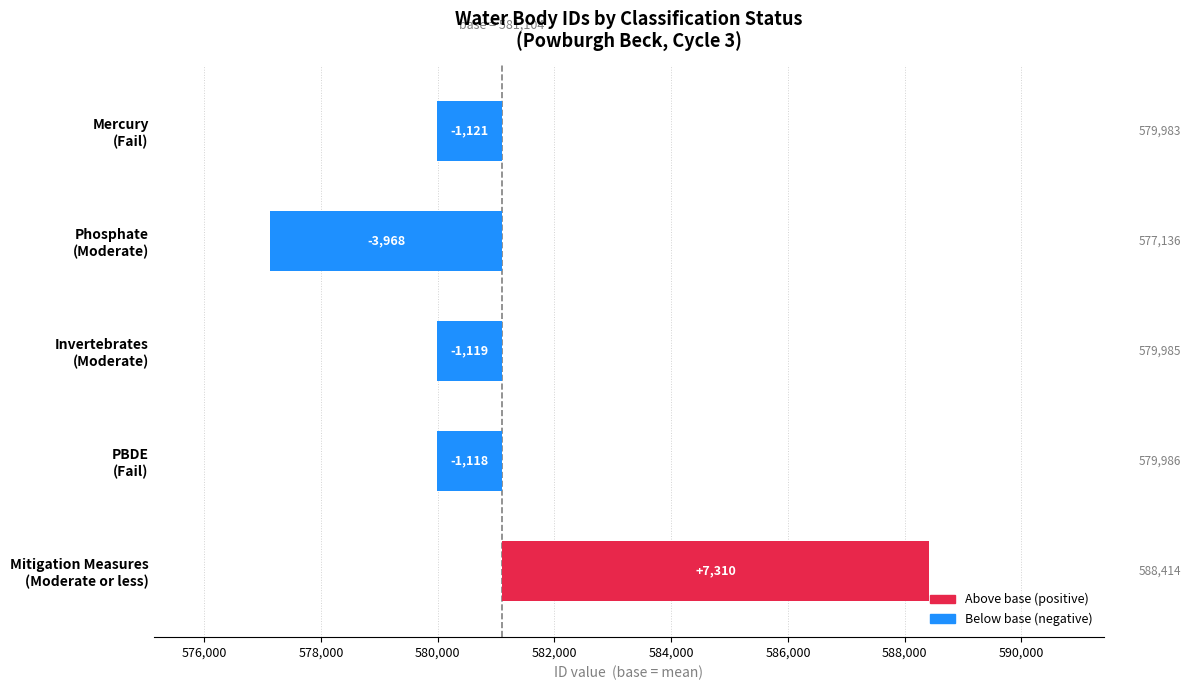

Which has a higher value, Invertebrates (Moderate) or PBDE (Fail)?

PBDE (Fail)